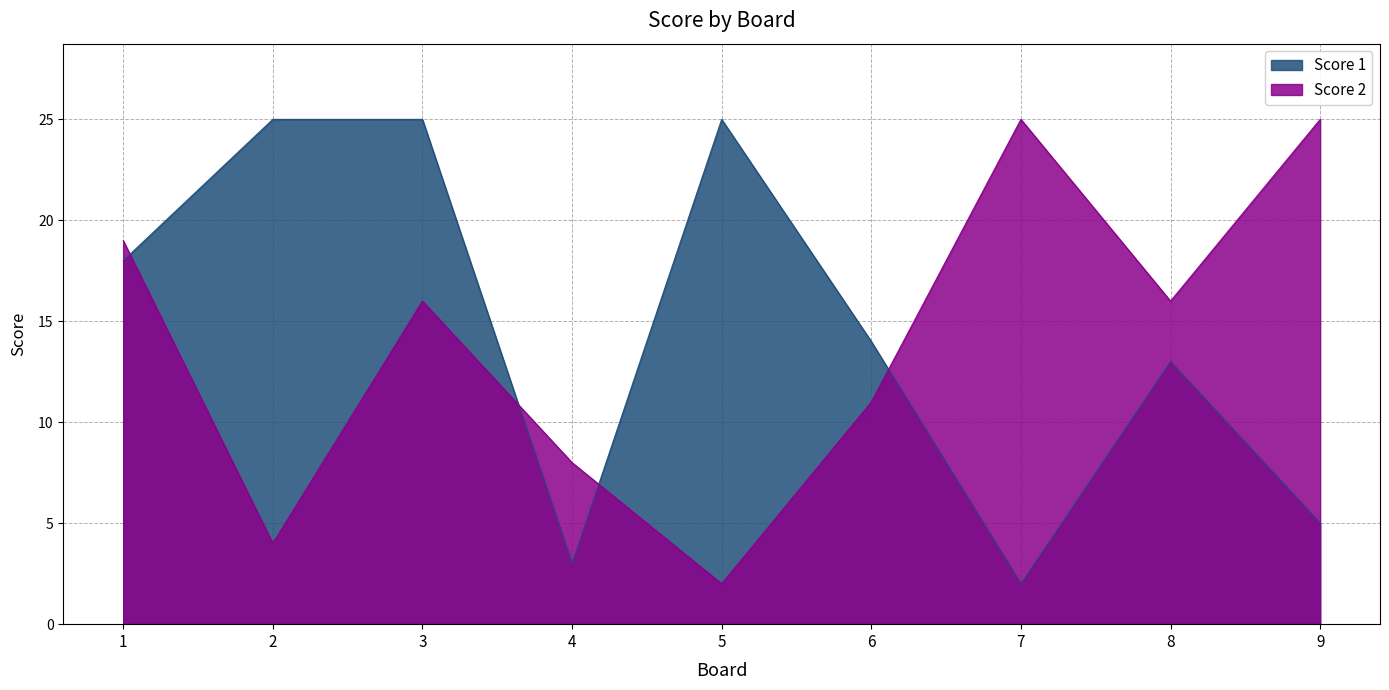

At which category does the chart reach its minimum across all series?

7